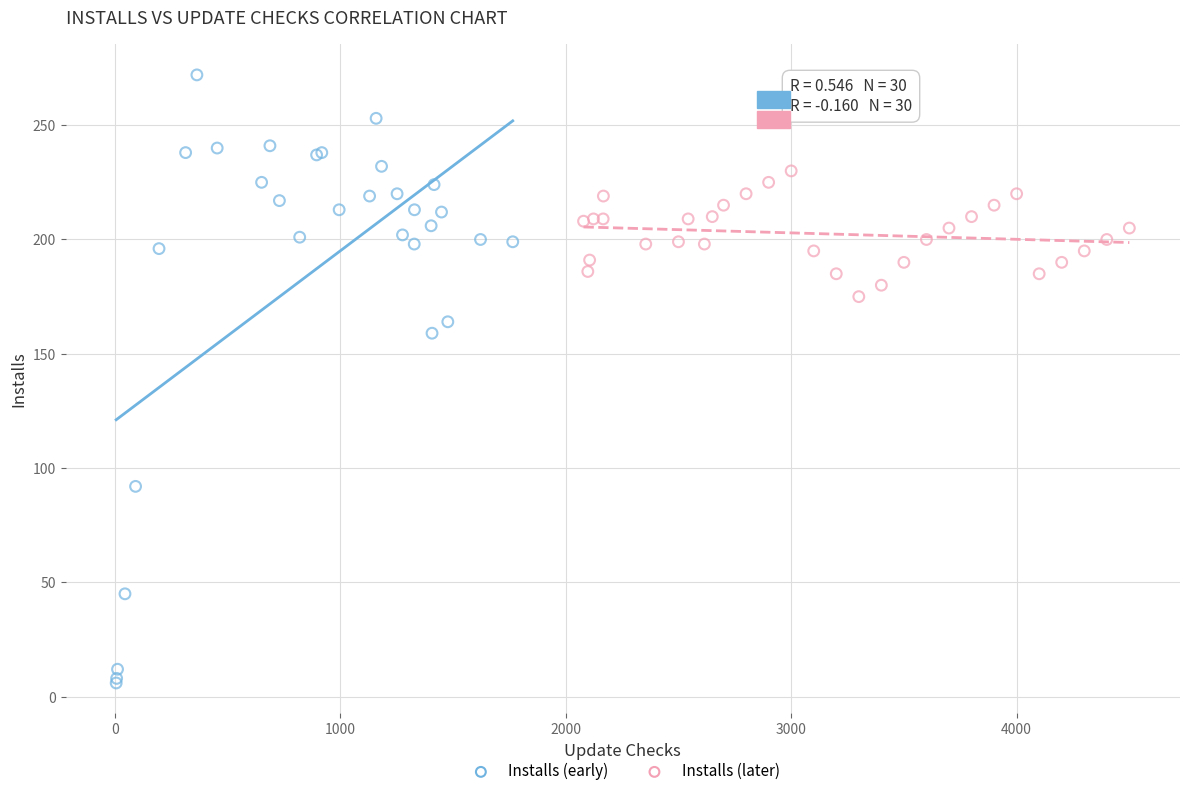

Which series reaches the maximum Y coordinate?

Installs (early)